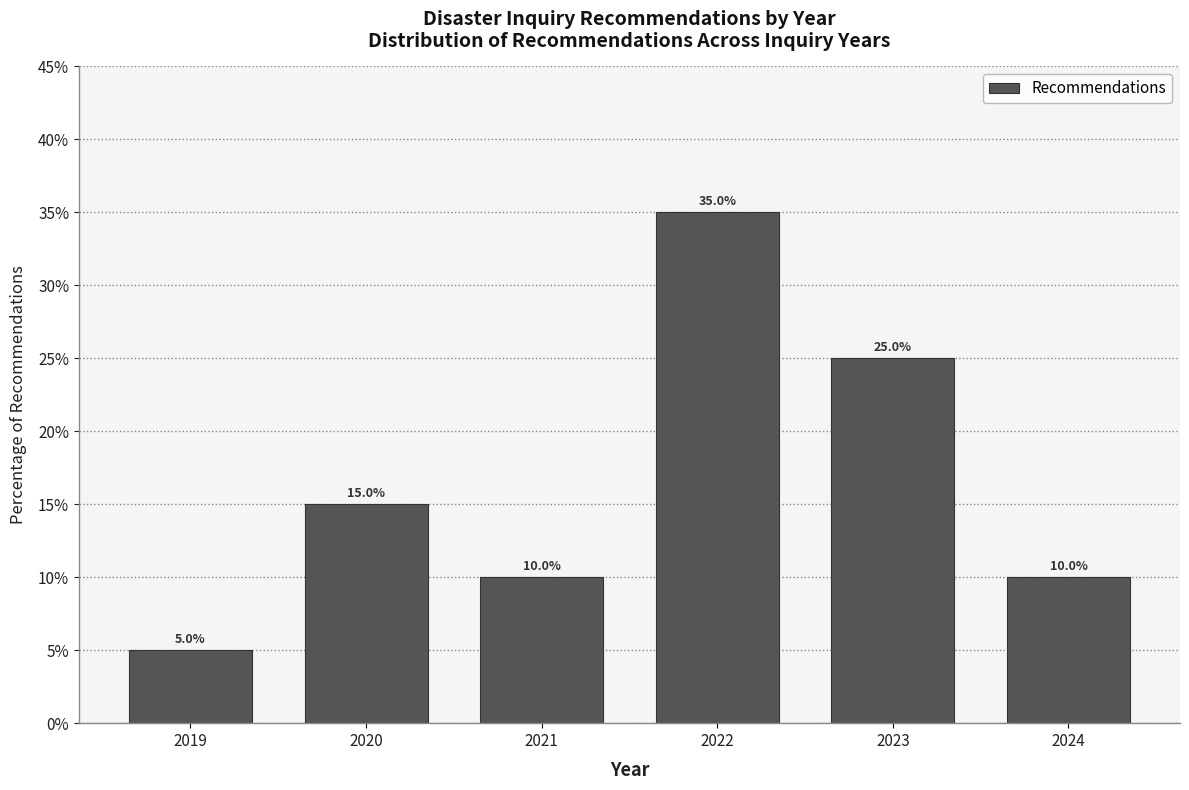

Reading left to right, what are all the values shown in this chart?

2019=5	2020=15	2021=10	2022=35	2023=25	2024=10